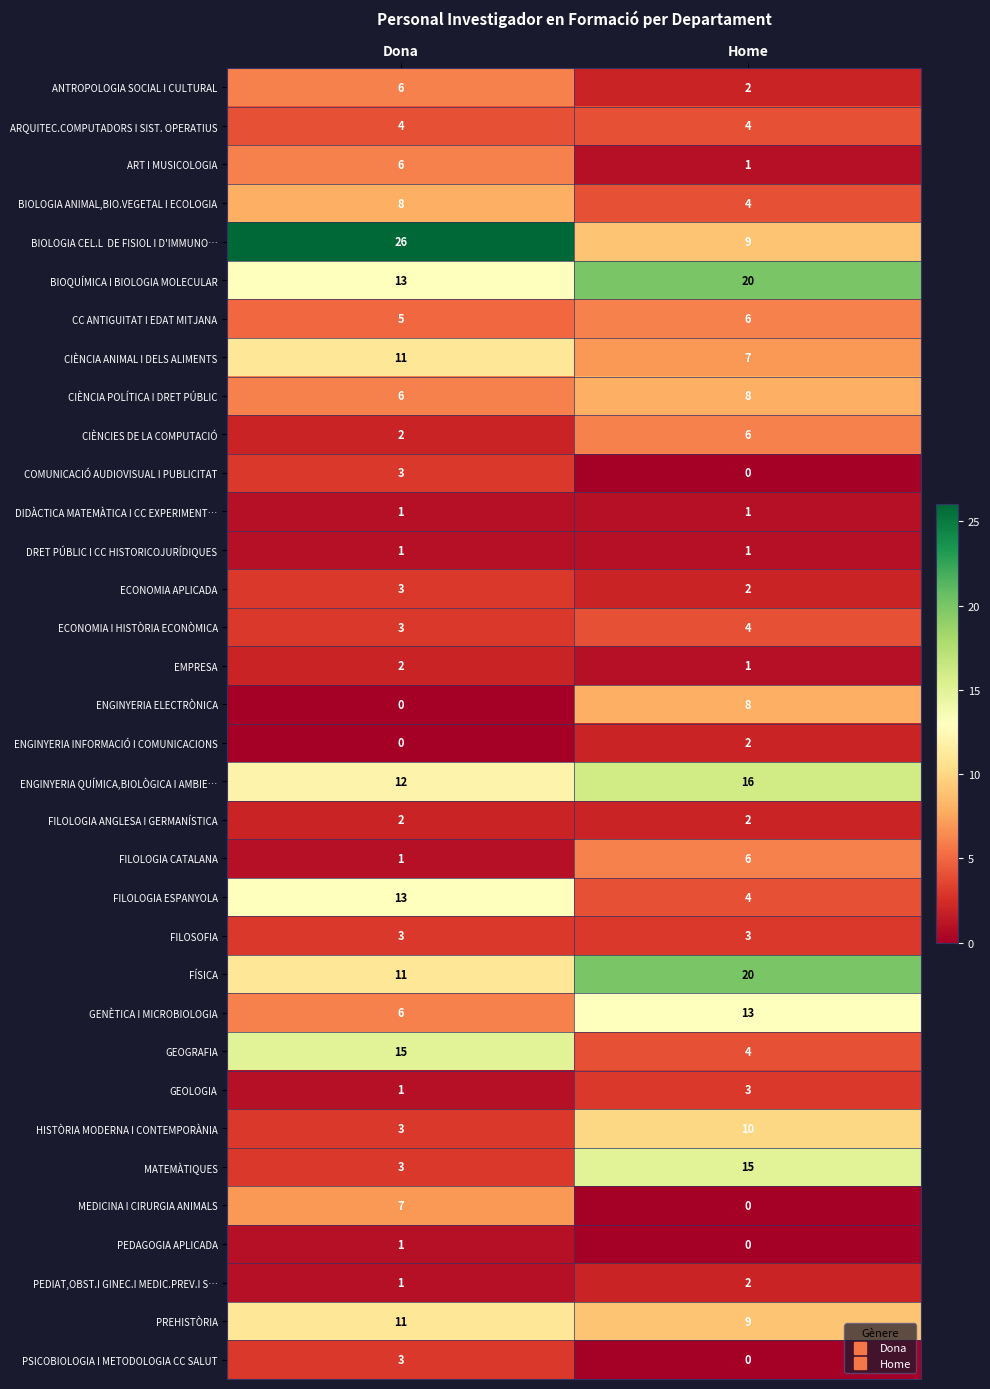

Rank the categories by CIÈNCIA POLÍTICA I DRET PÚBLIC value from lowest to highest.

Dona, Home